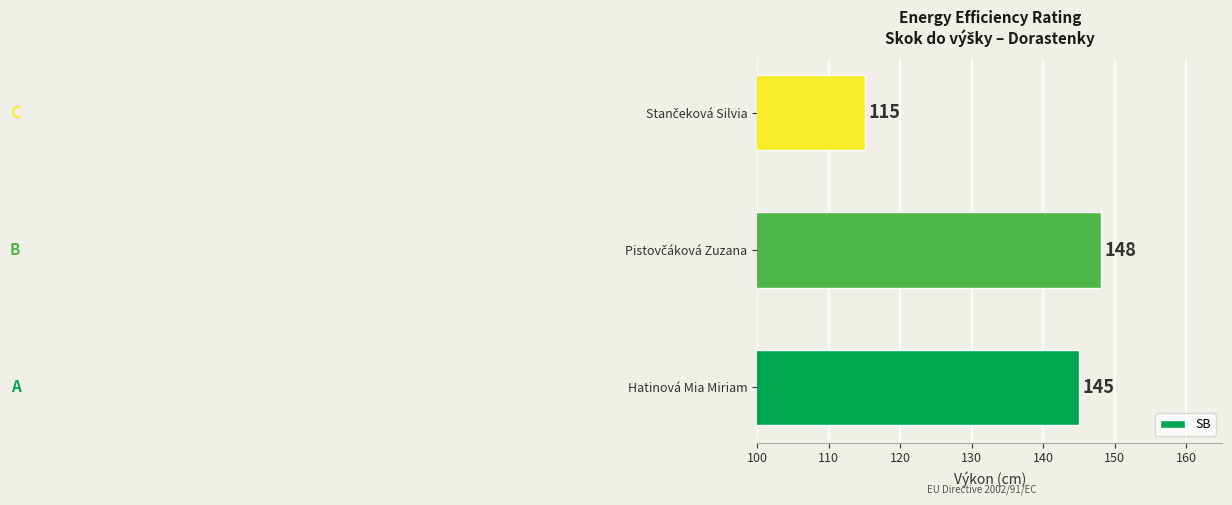

How many bars are there in total?

3